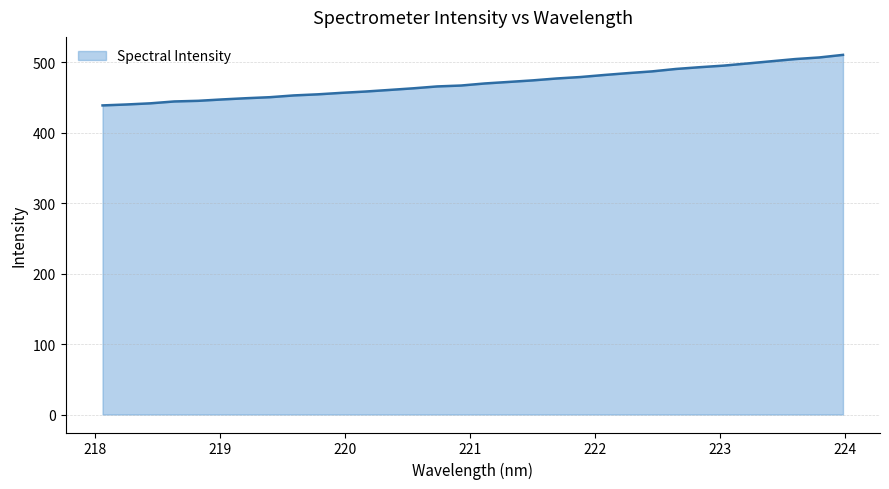

What is the difference between the second highest and second lowest values?

66.7